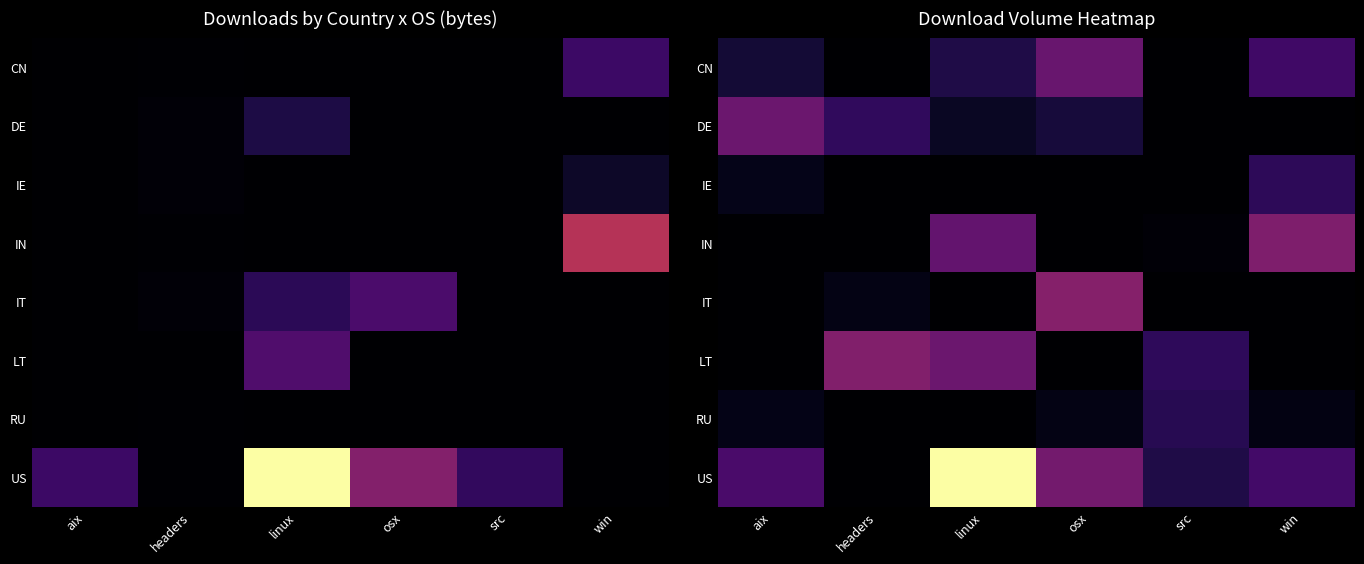

The US series shows 28332682.1 at win. True or false?

False